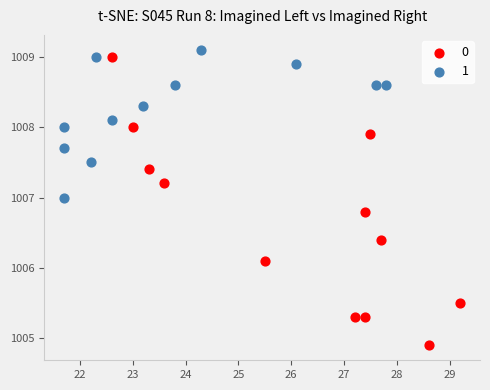

What are all the series names shown in the legend?

0, 1